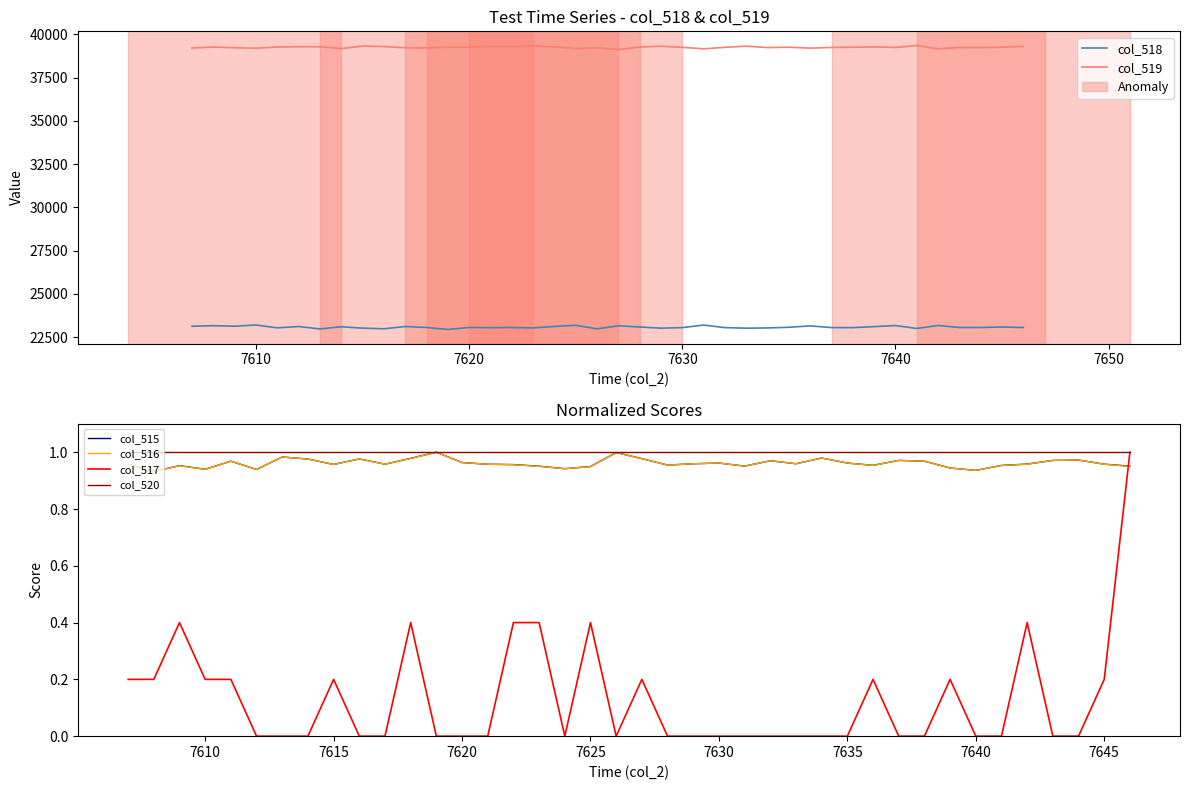

True or false: col_516 and col_520 intersect in this chart.

False